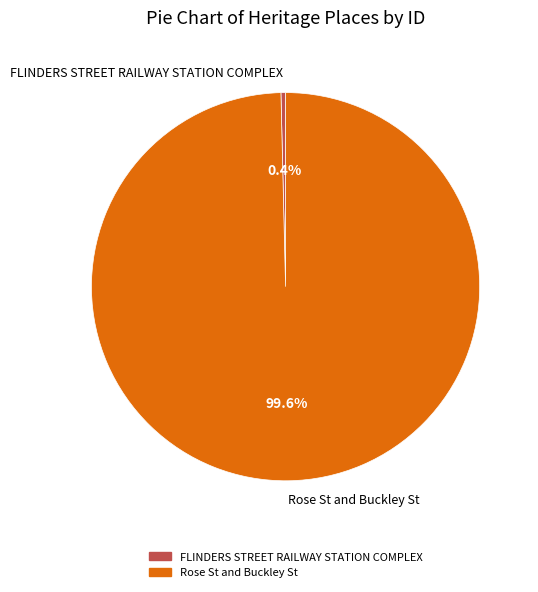

How many segments does this pie chart have?

2